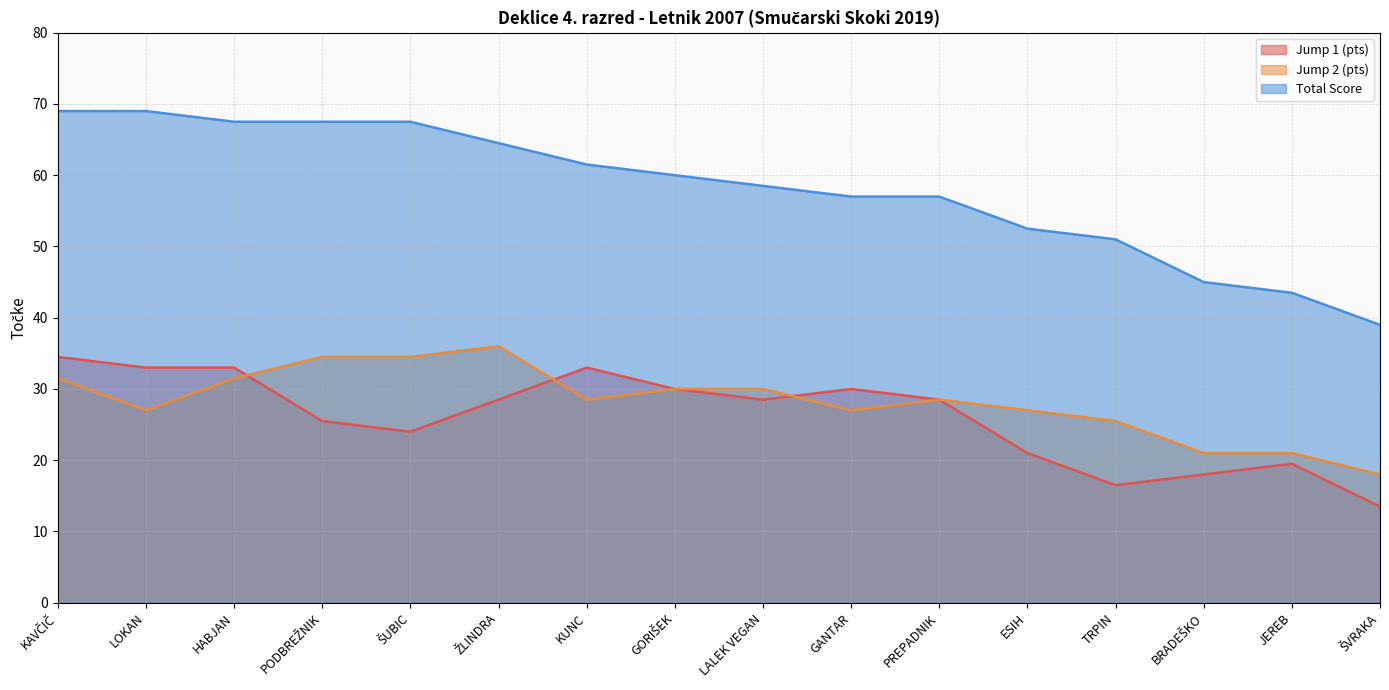

Which category has the highest value in the Total Score series?

KAVČIČ